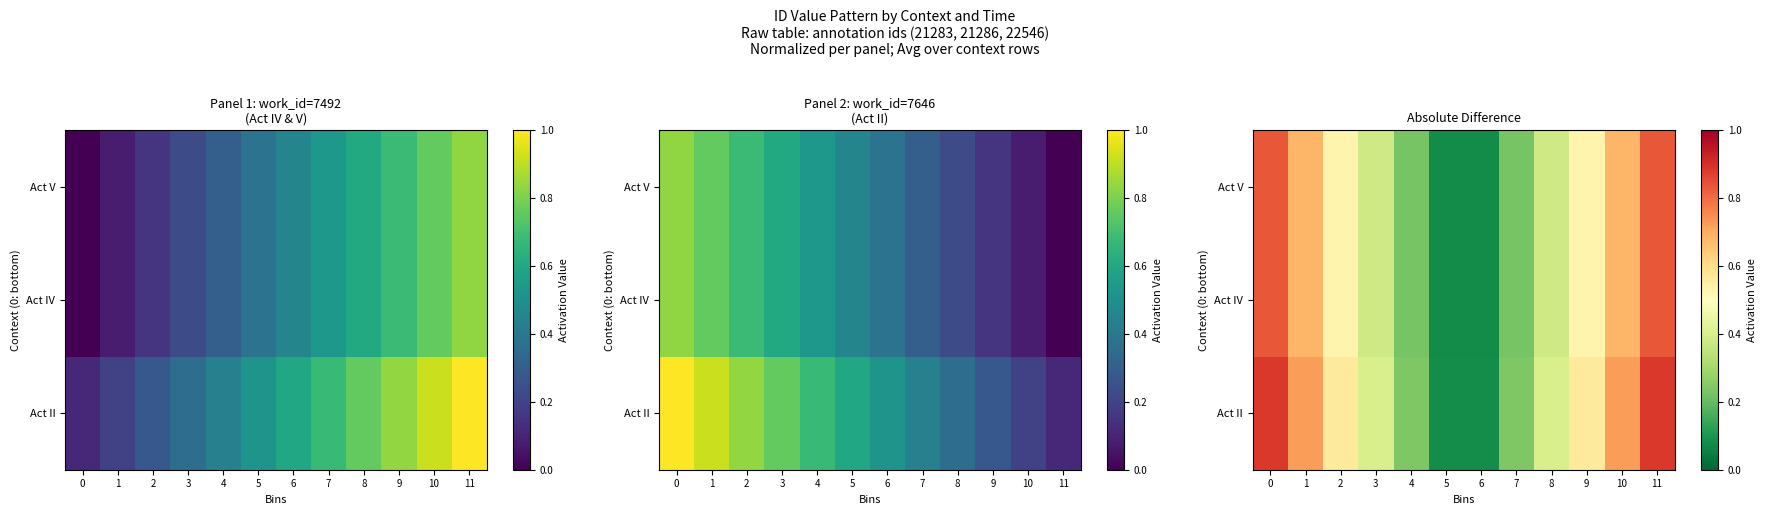

What is the sum of all Act II values?

5.8